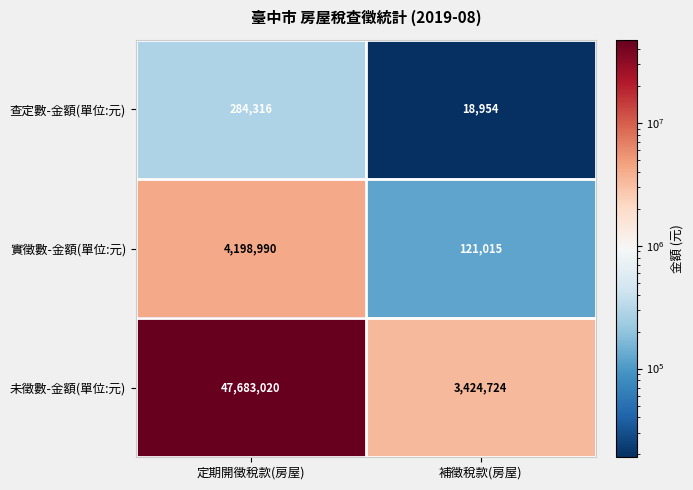

How many categories are shown in the chart?

2